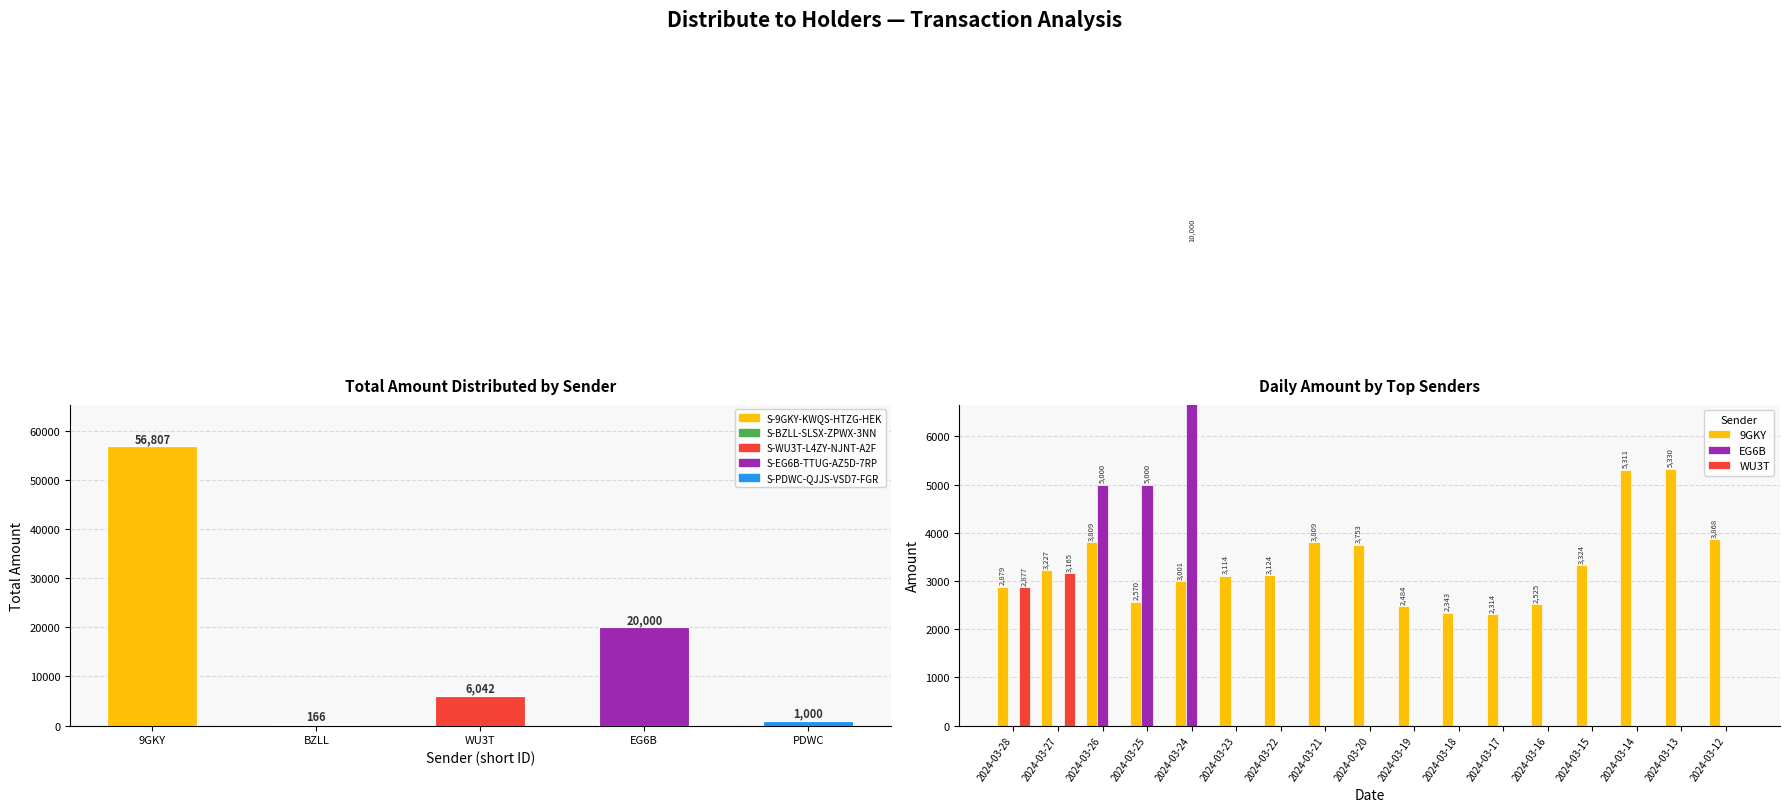

At 2024-03-13, list the series in order from smallest to largest.

EG6B, WU3T, 9GKY